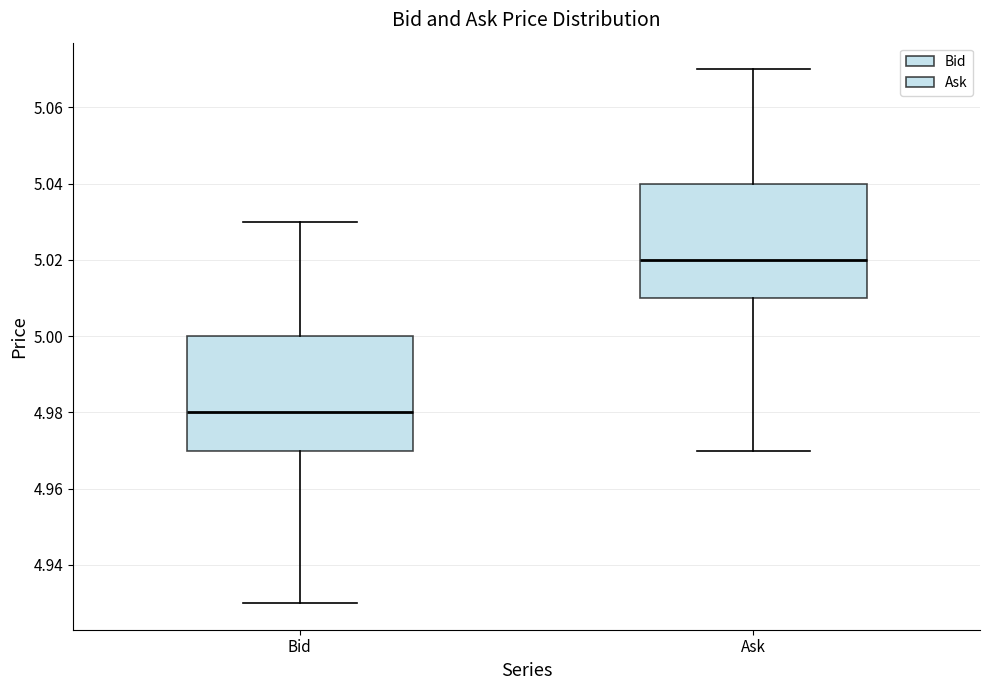

Where does the upper whisker of the box for Ask end on the y-axis? The values are not printed on the chart, so give them approximately, as read against the axis.

5.07